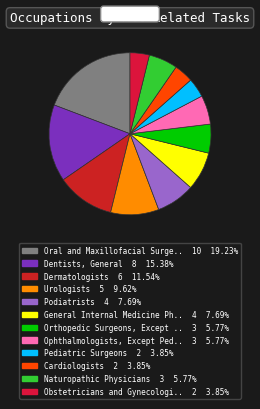

What is the smallest slice in the pie chart?

Pediatric Surgeons